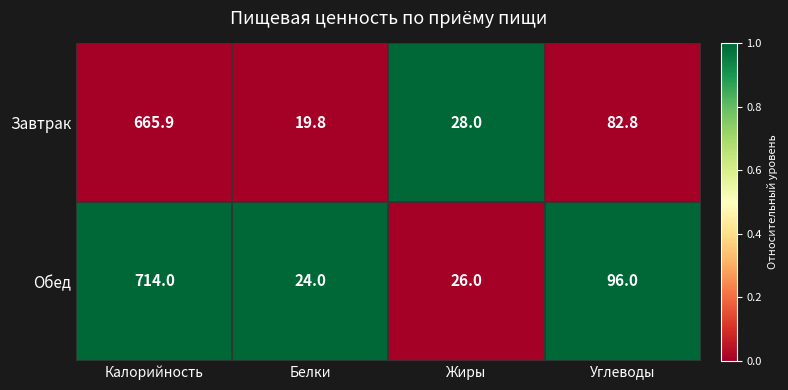

At which category does the chart reach its minimum across all series?

Белки